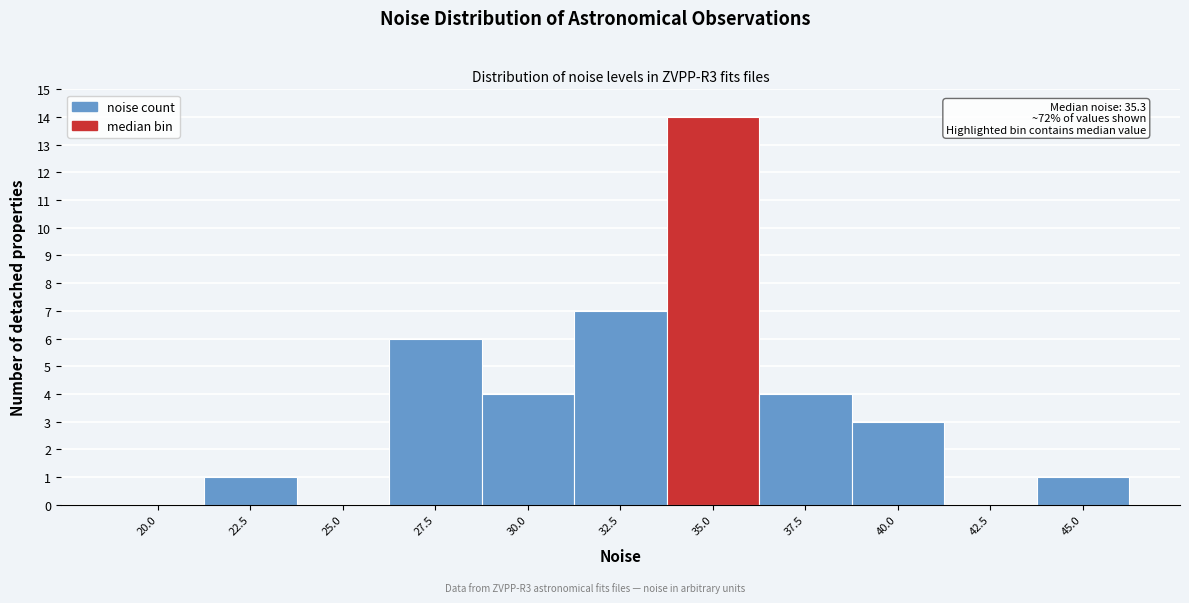

Reading left to right, transcribe all the data shown in this chart.

20.0=0	22.5=1	25.0=0	27.5=6	30.0=4	32.5=7	35.0=14	37.5=4	40.0=3	42.5=0	45.0=1